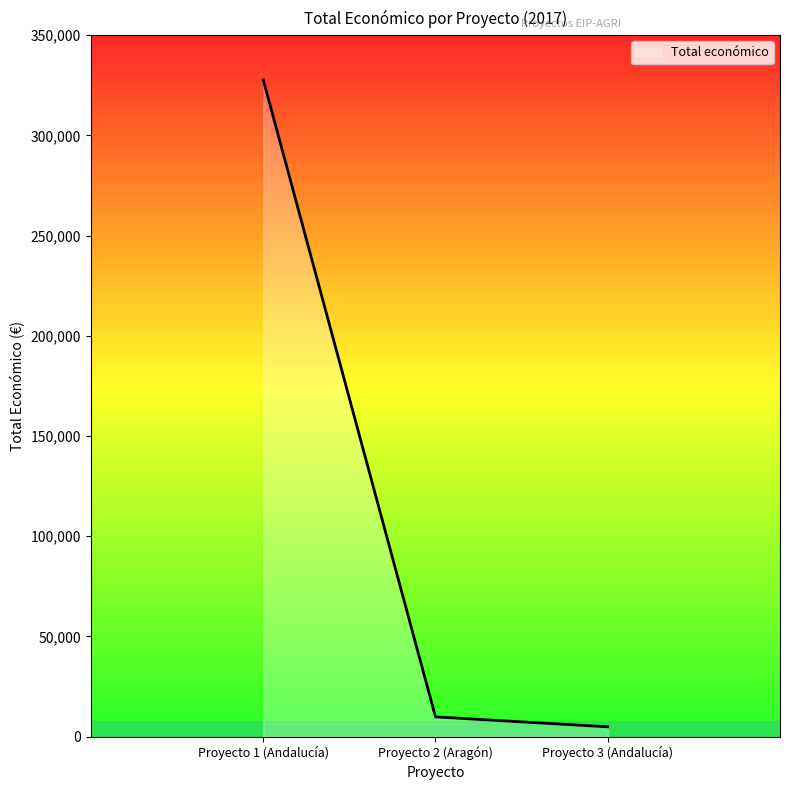

Is it true that the value at Proyecto 1 (Andalucía) is 327744?

True